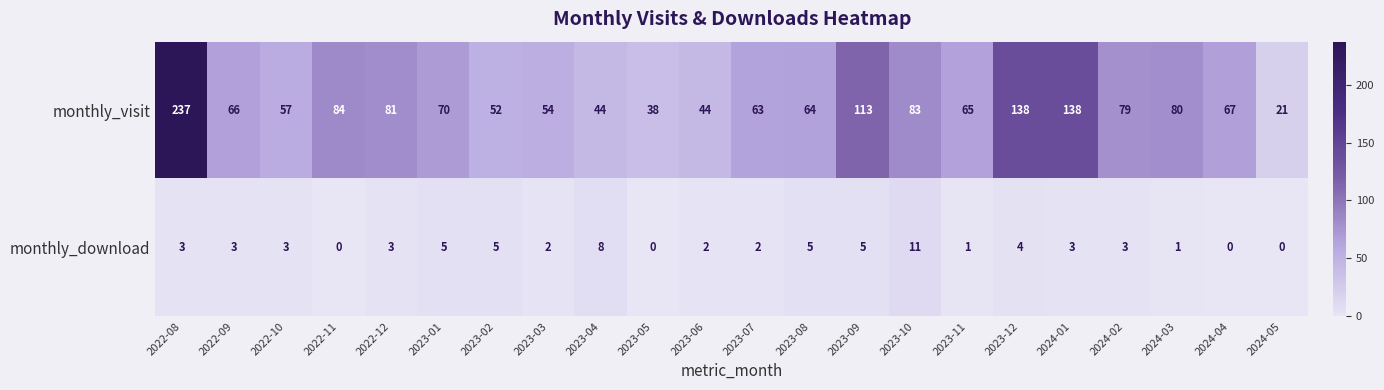

True or false: monthly_download has a value of 14 at 2023-10.

False